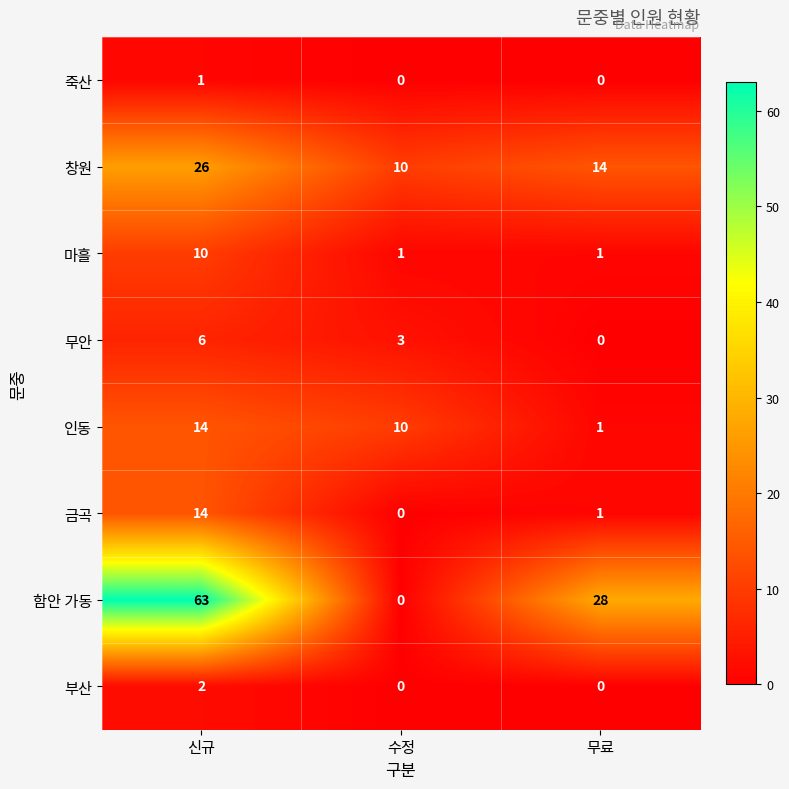

Rank the categories by 금곡 value from highest to lowest.

신규, 무료, 수정